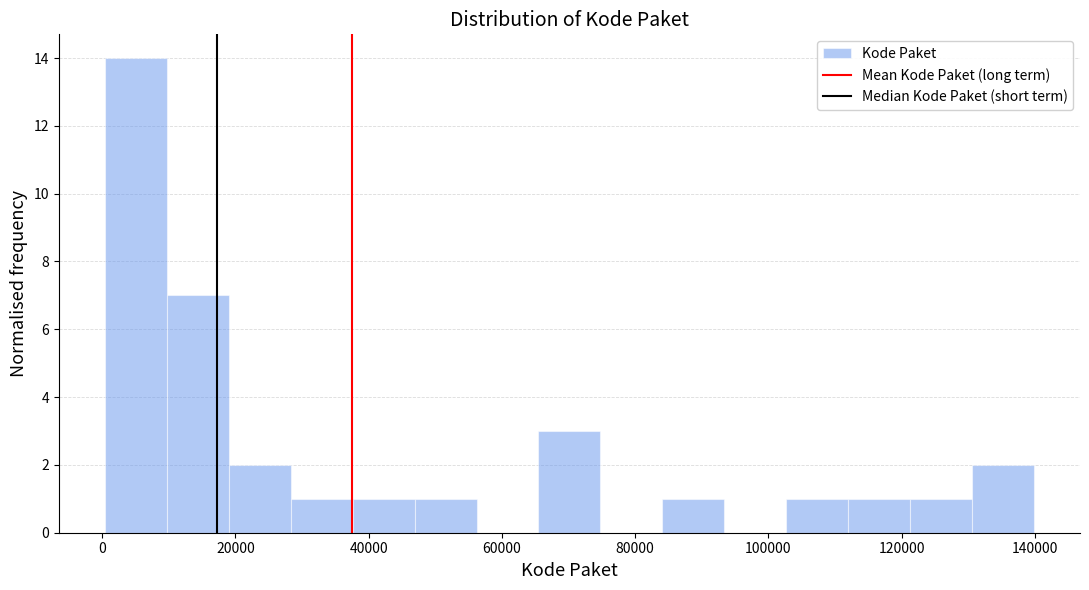

Reading left to right, transcribe this chart: for each bar, give the range it covers on the x-axis and its height. Neither the bar edges nor the heights are printed on the chart, so give them approximately, as read against the axes.

0 to 10000: 14
10000 to 20000: 7
20000 to 28000: 2
28000 to 38000: 1
38000 to 46000: 1
46000 to 56000: 1
56000 to 66000: 0
66000 to 74000: 3
74000 to 84000: 0
84000 to 94000: 1
94000 to 102000: 0
102000 to 112000: 1
112000 to 122000: 1
122000 to 130000: 1
130000 to 140000: 2